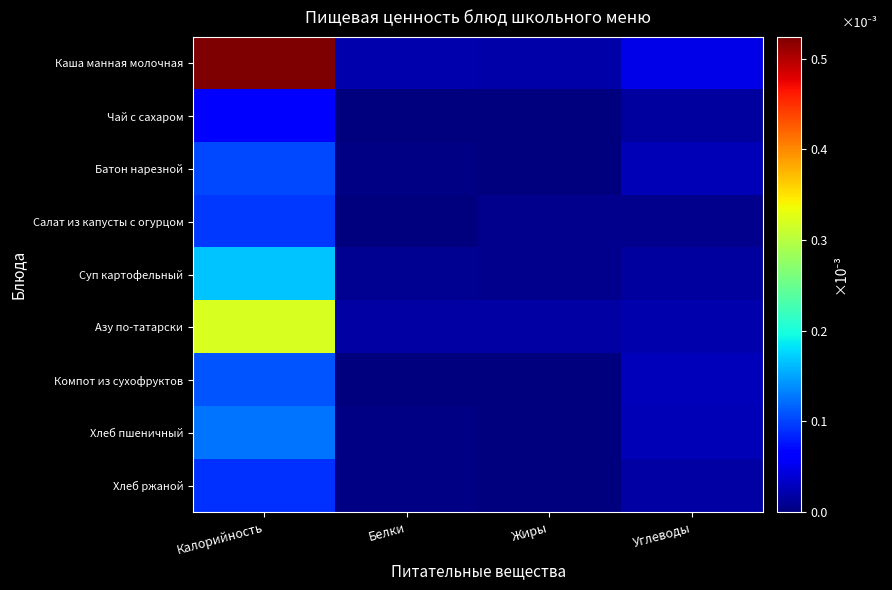

Between Калорийность and Углеводы, which series saw the biggest shift?

Каша манная молочная